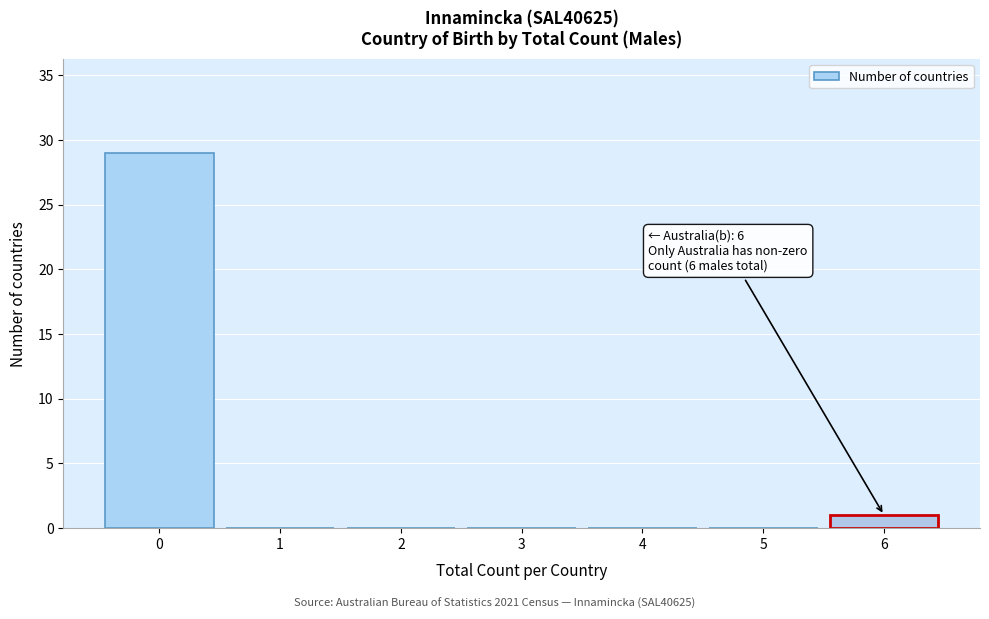

Reading left to right, transcribe all the data shown in this chart.

0=29	1=0	2=0	3=0	4=0	5=0	6=1